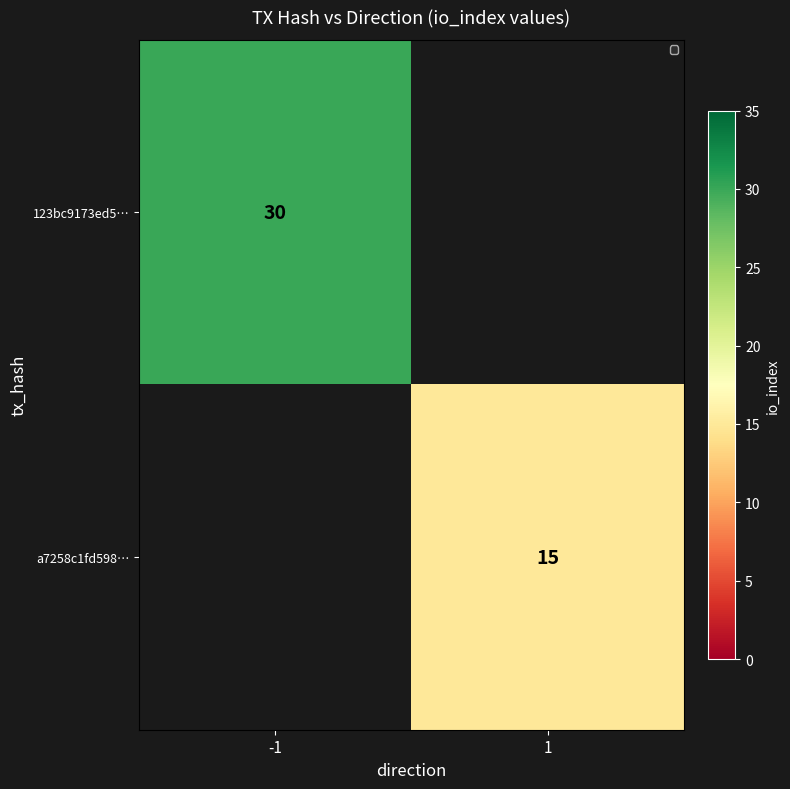

True or false: a7258c1fd598… has a value of 5 at 1.

False